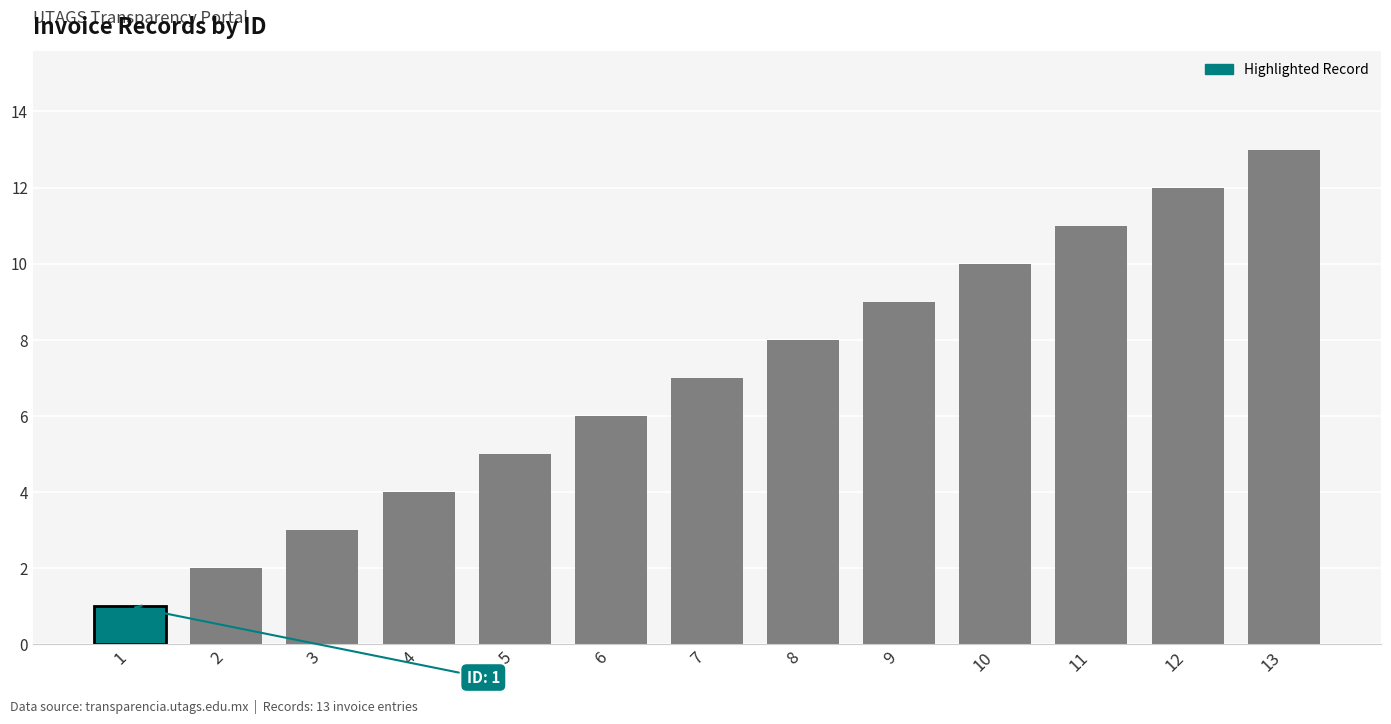

True or false: the data shows 3 at 7.

False